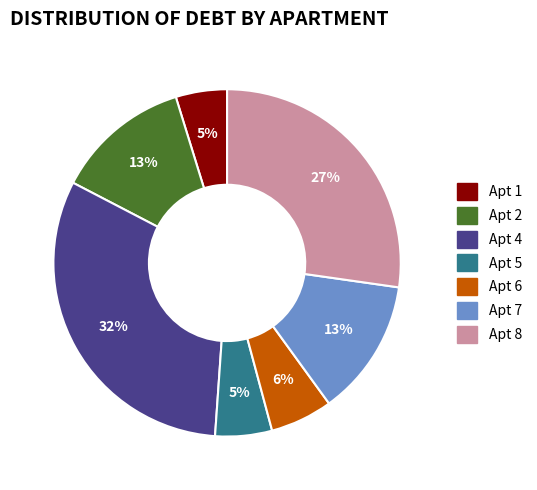

Is there any slice that represents more than half of the pie?

No